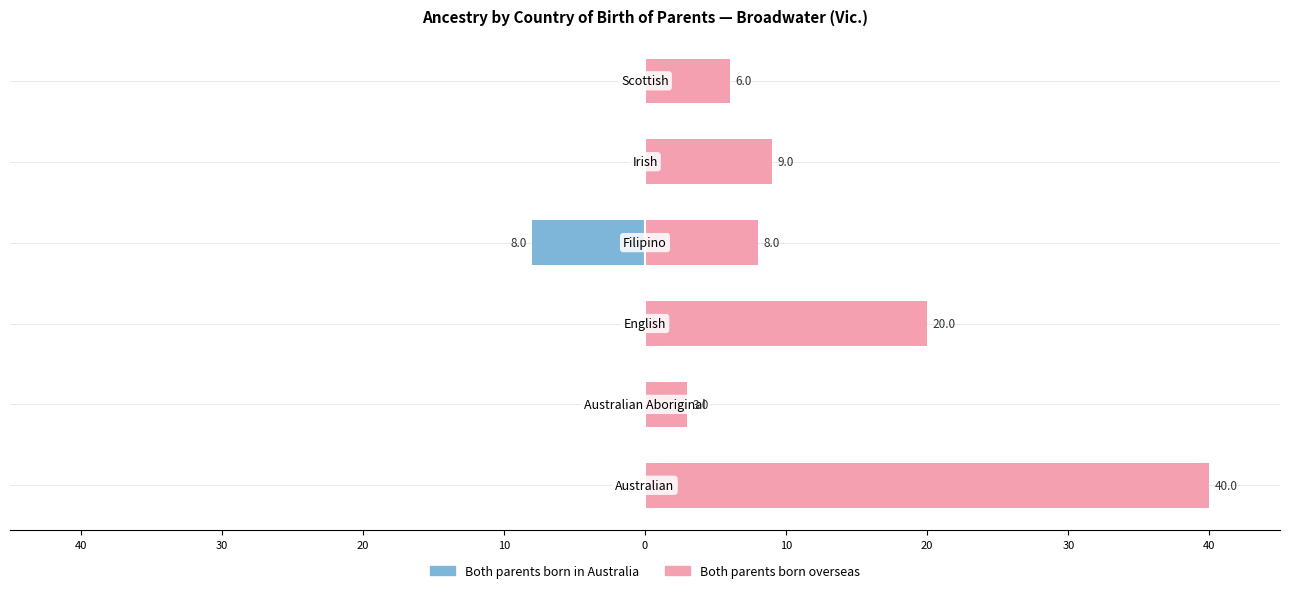

Reading right to left, what are all the values shown in this chart?

Both parents born overseas: 0=0	10=0	20=-8	30=0	40=0	50=0
Both parents born in Australia: 0=6	10=9	20=8	30=20	40=3	50=40